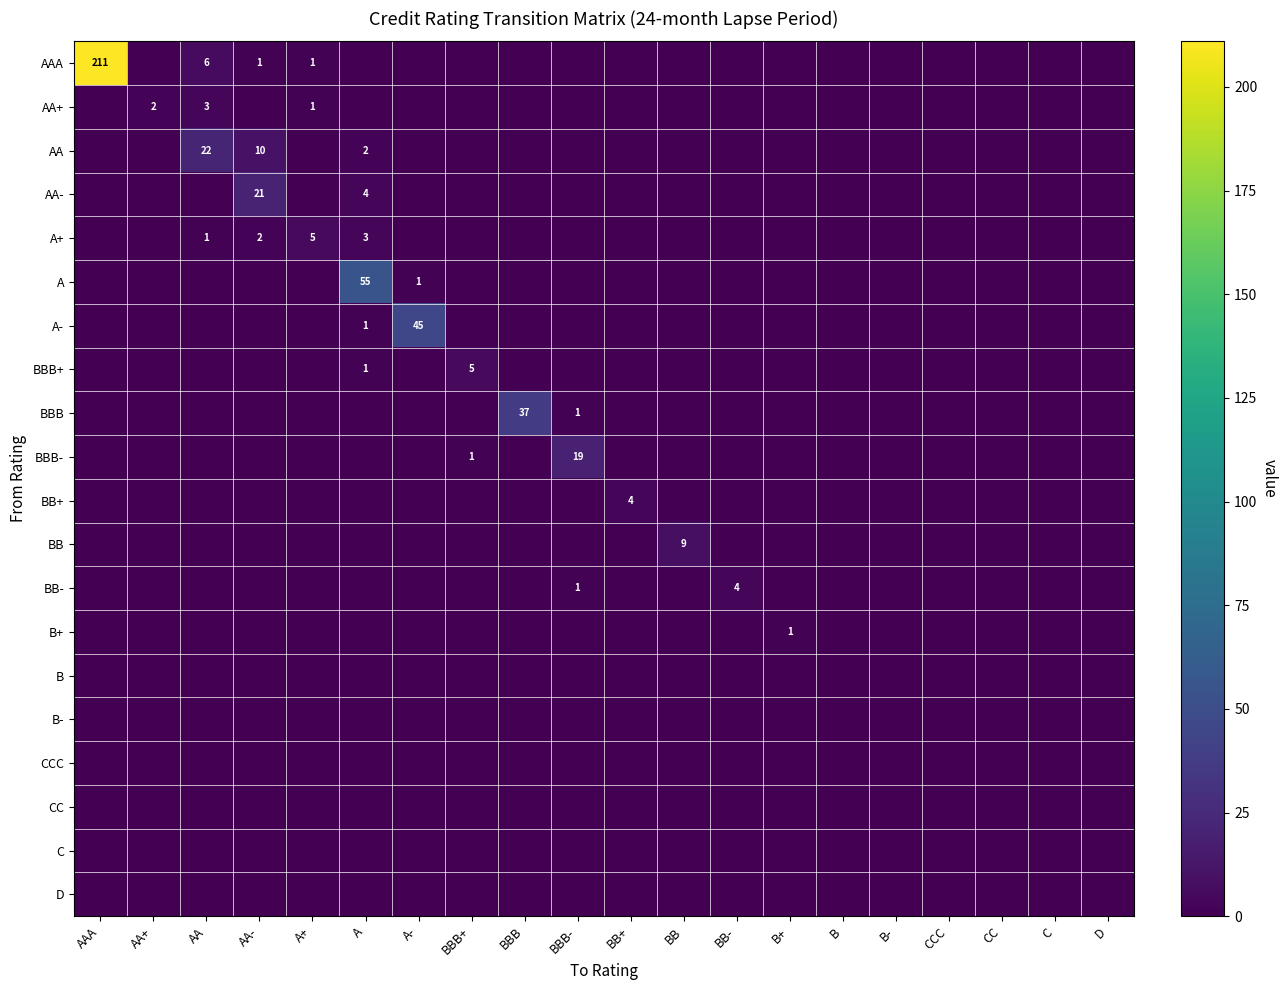

Is it true that A- equals 2 at A?

False